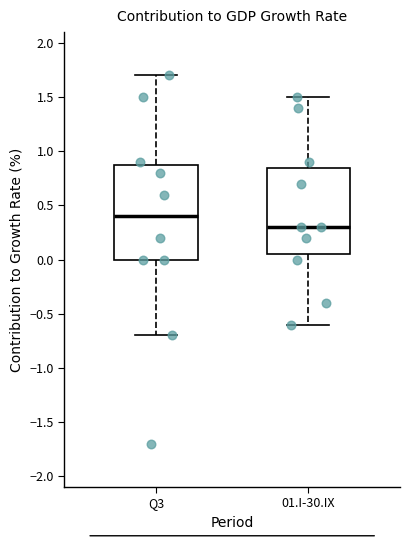

Which box has the highest median line?

Q3